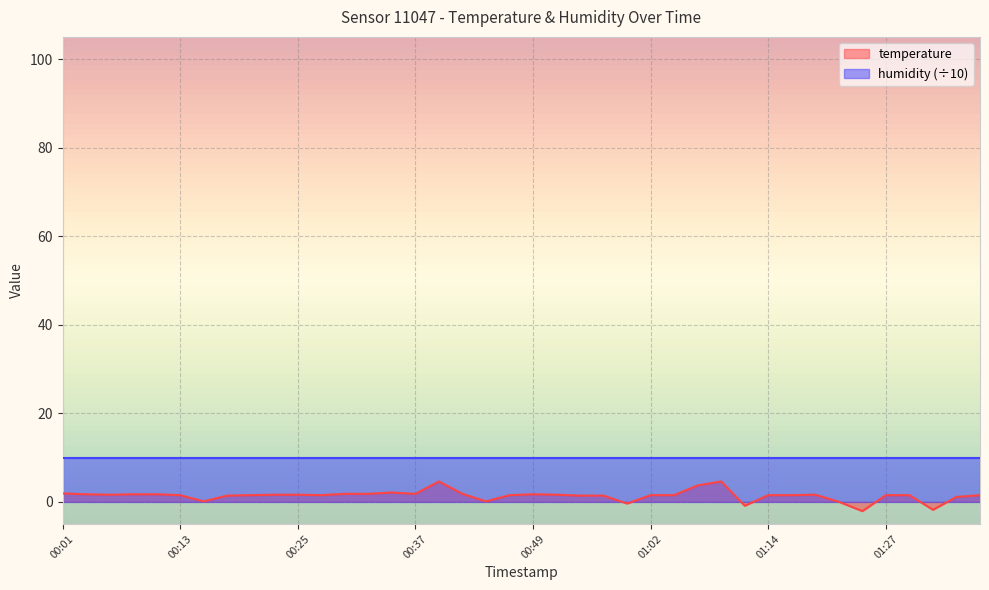

Where is the first local minimum?

00:05